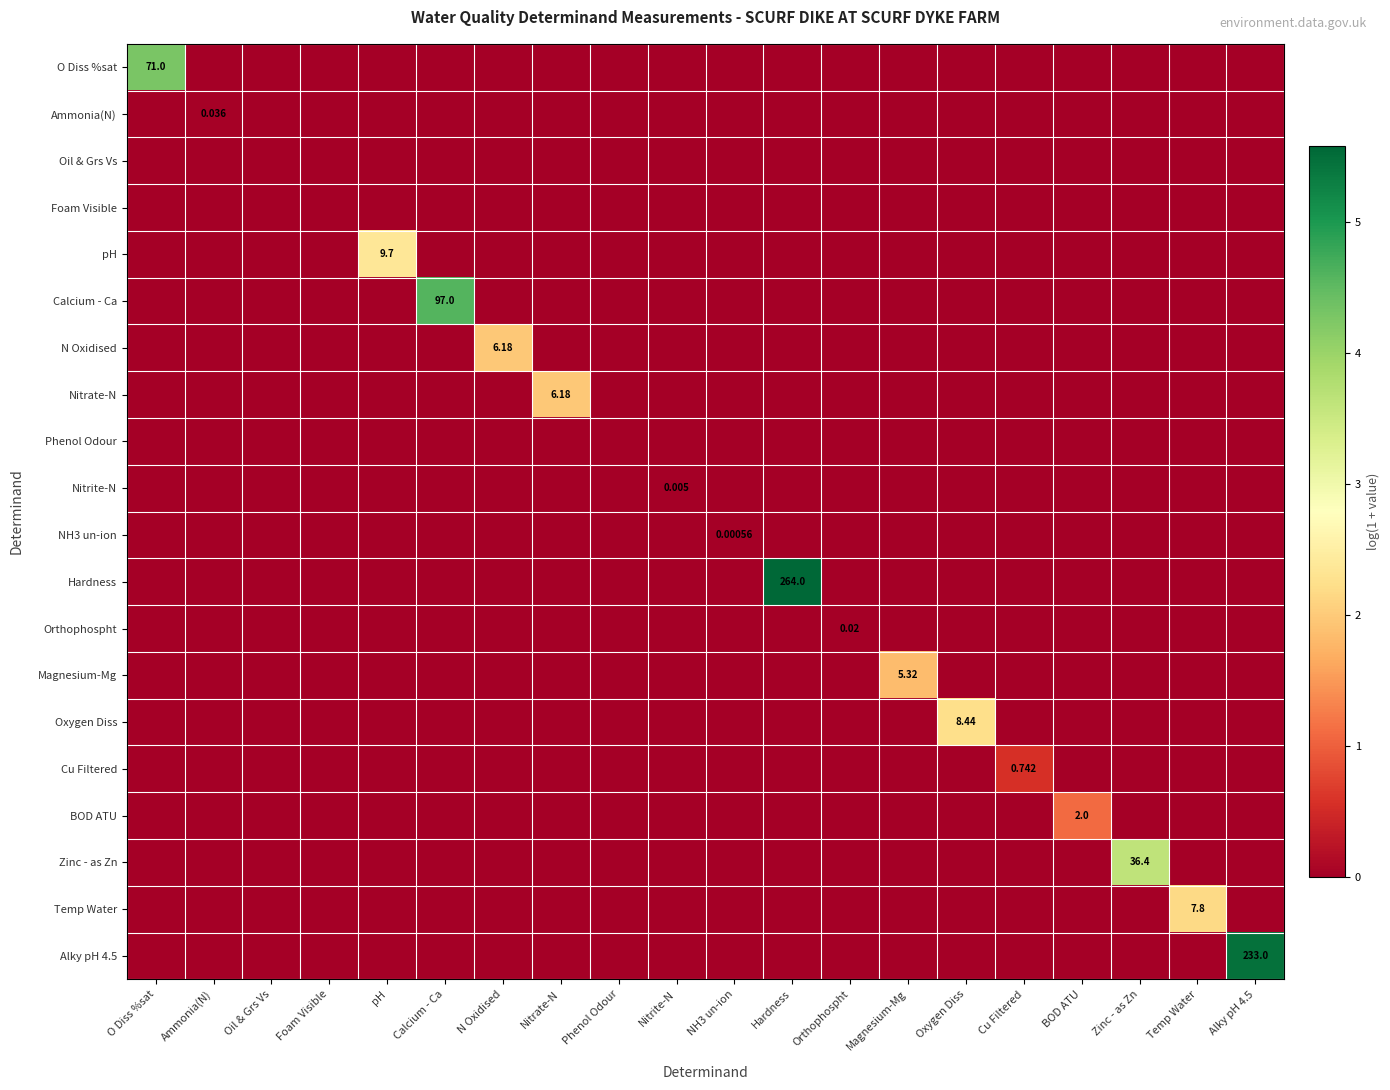

List the series in order of their peak value, highest first.

Hardness, Alky pH 4.5, Calcium - Ca, O Diss %sat, Zinc - as Zn, pH, Oxygen Diss, Temp Water, N Oxidised, Nitrate-N, Magnesium-Mg, BOD ATU, Cu Filtered, Ammonia(N), Orthophospht, Nitrite-N, NH3 un-ion, Oil & Grs Vs, Foam Visible, Phenol Odour